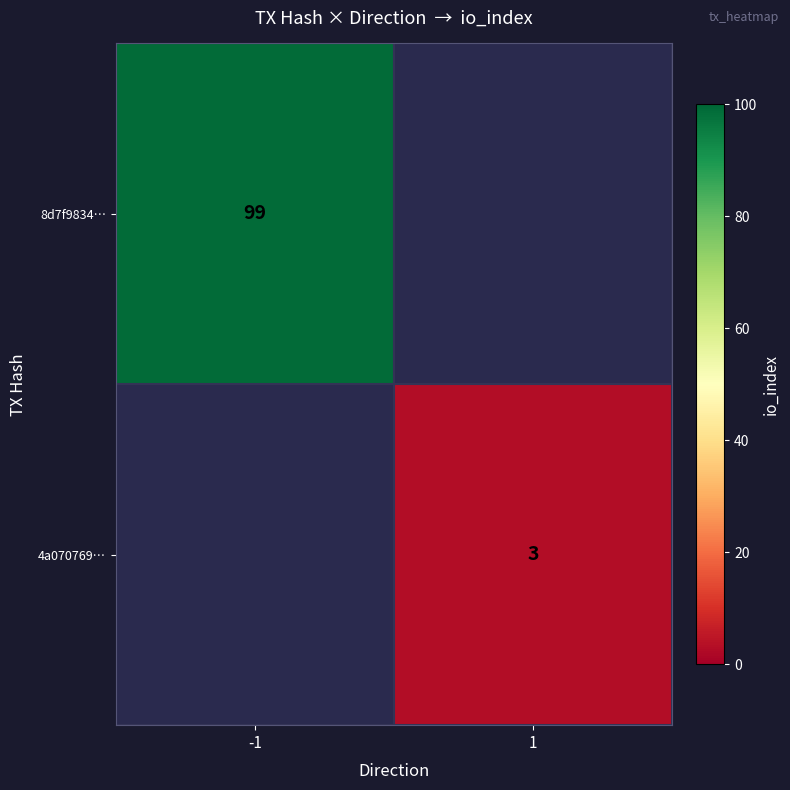

The value of 4a070769… at 1 is 5. True or false?

False